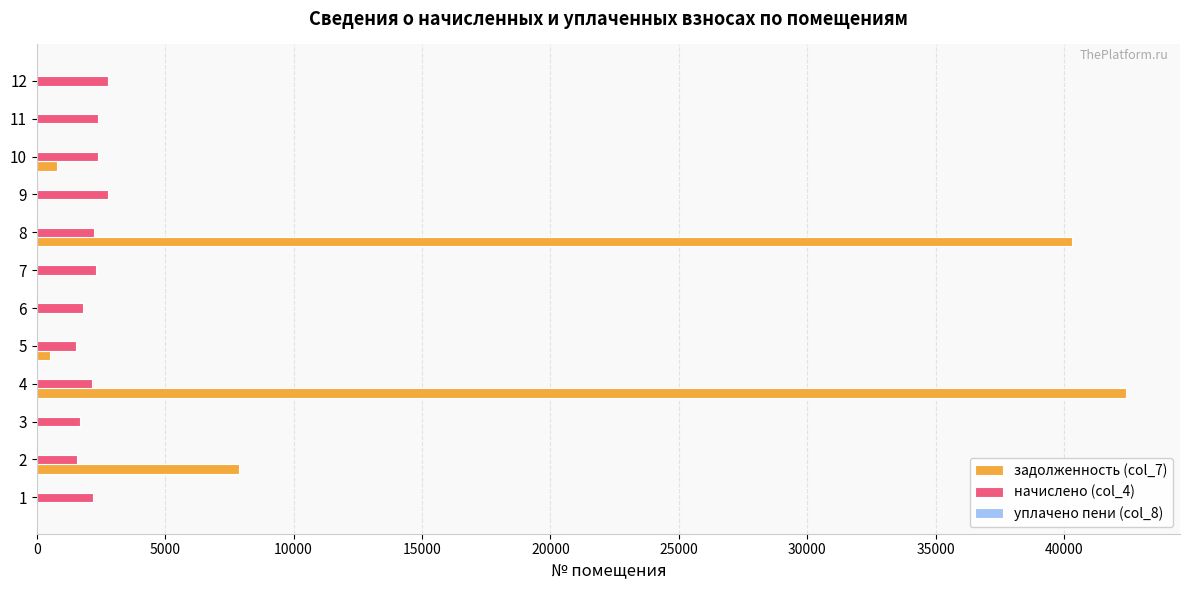

At which category is the sum across all series the highest?

4